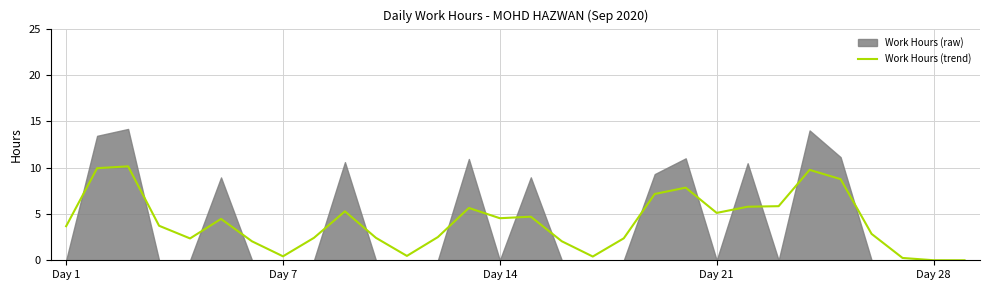

Reading left to right, list all the values displayed in this chart.

3.7	9.9	10.1	3.7	2.4	4.5	2.0	0.4	2.4	5.3	2.4	0.5	2.5	5.6	4.5	4.7	2.1	0.4	2.4	7.2	7.8	5.1	5.8	5.8	9.8	8.8	2.8	0.3	0.0	0.0